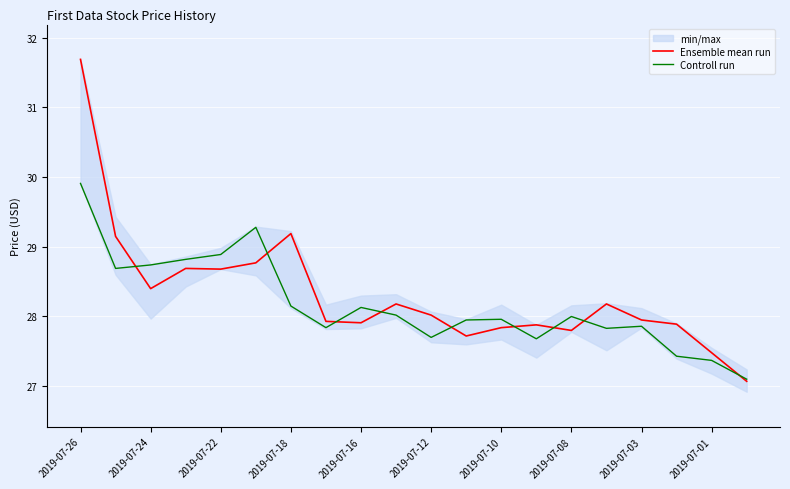

What is the smallest value displayed?

27.1